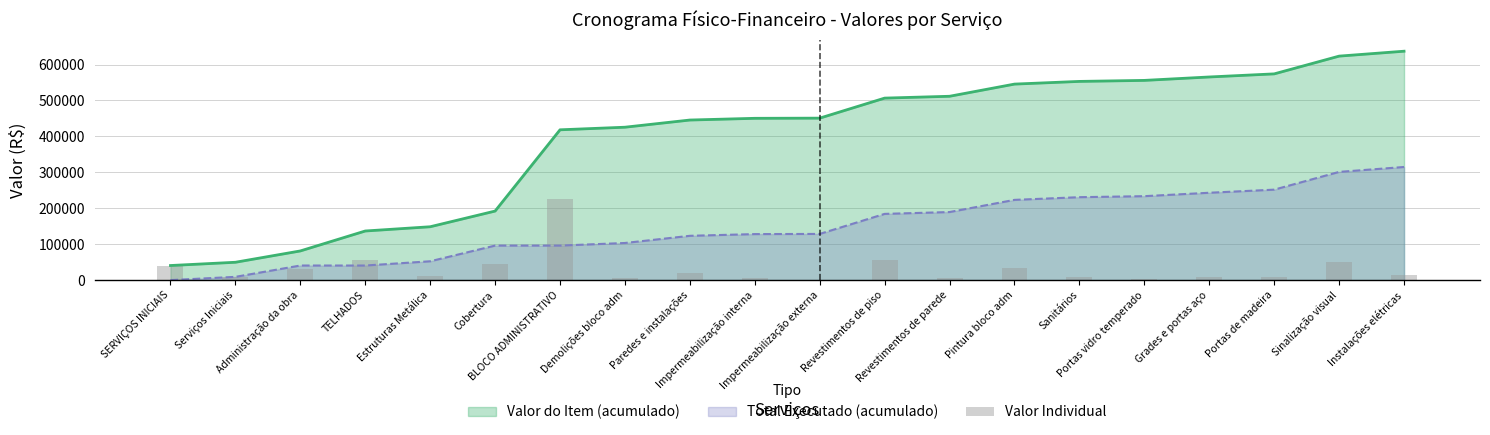

How many values exceed 13664?

9